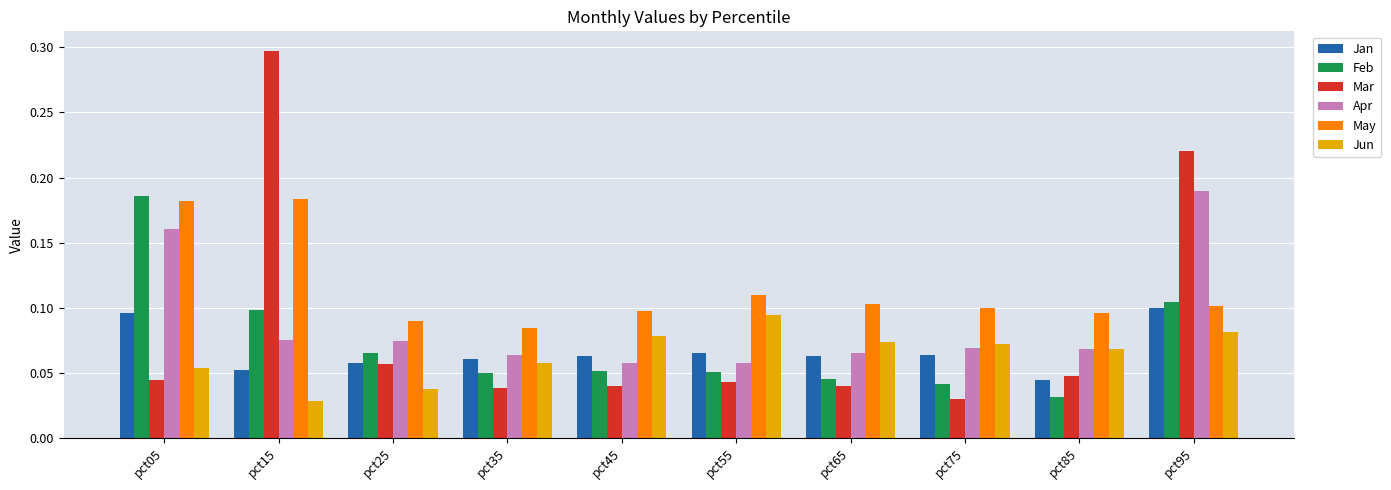

Which series has the largest total across all categories?

May